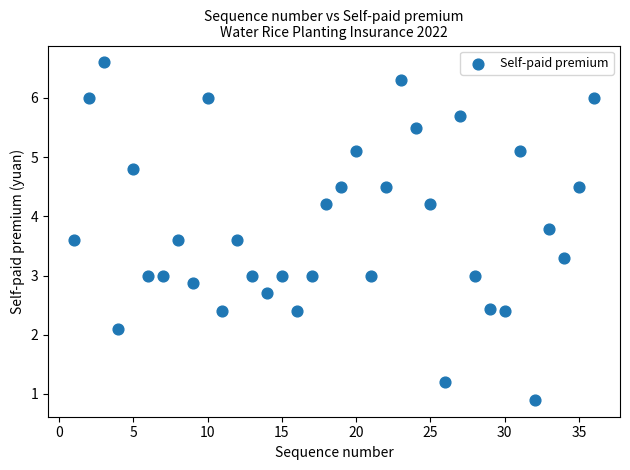

What is the range of X values (max minus min)?

35.0